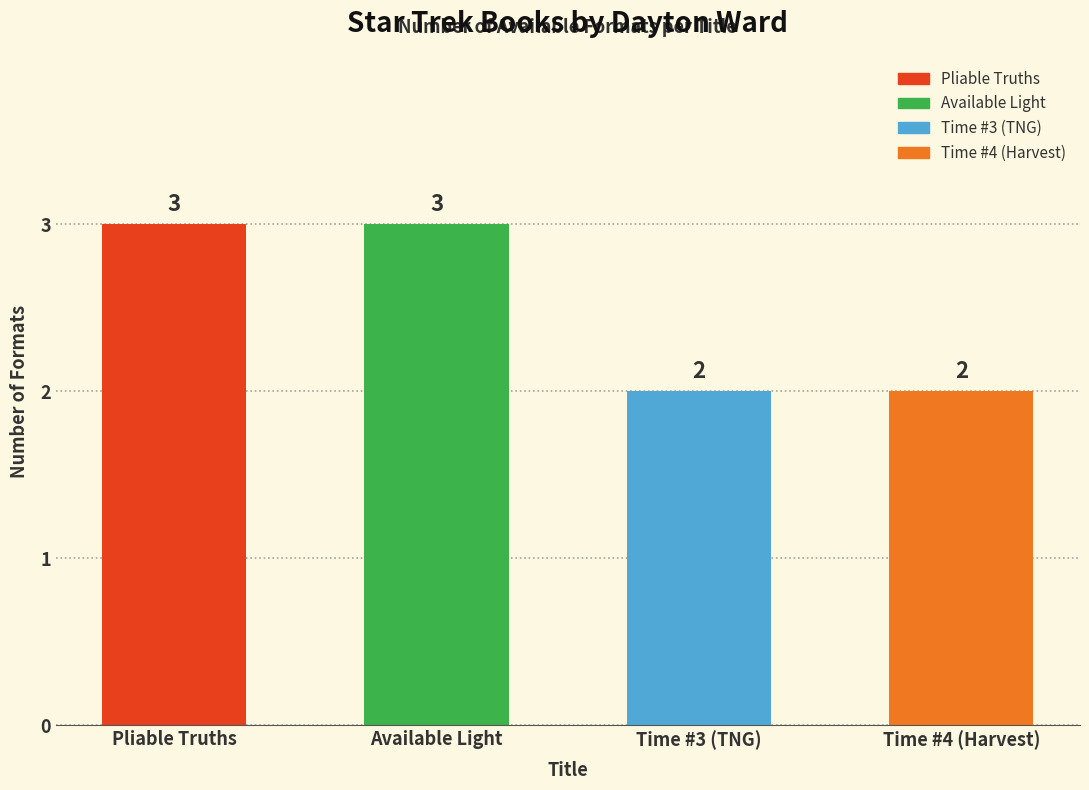

The chart shows a value of 2 at Time #3 (TNG). True or false?

True